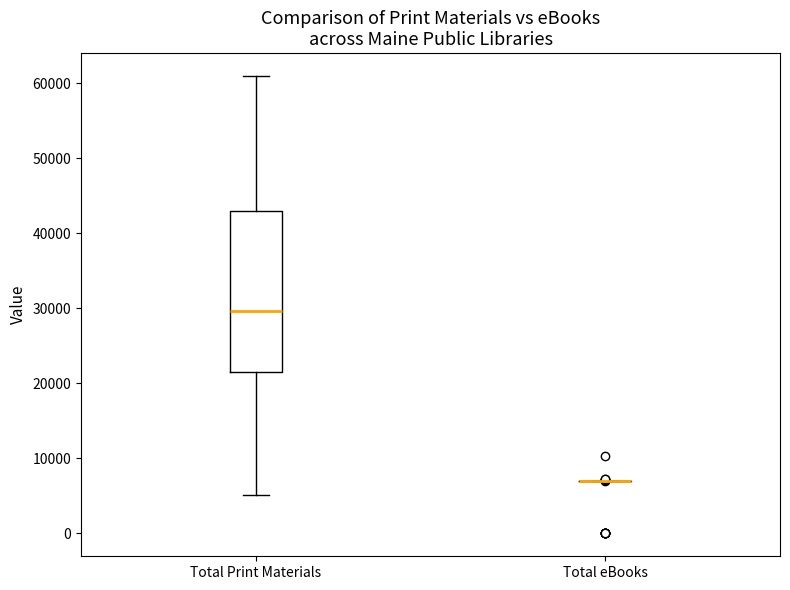

Where does the lower whisker of the box for Total Print Materials end on the y-axis? The values are not printed on the chart, so give them approximately, as read against the axis.

5000